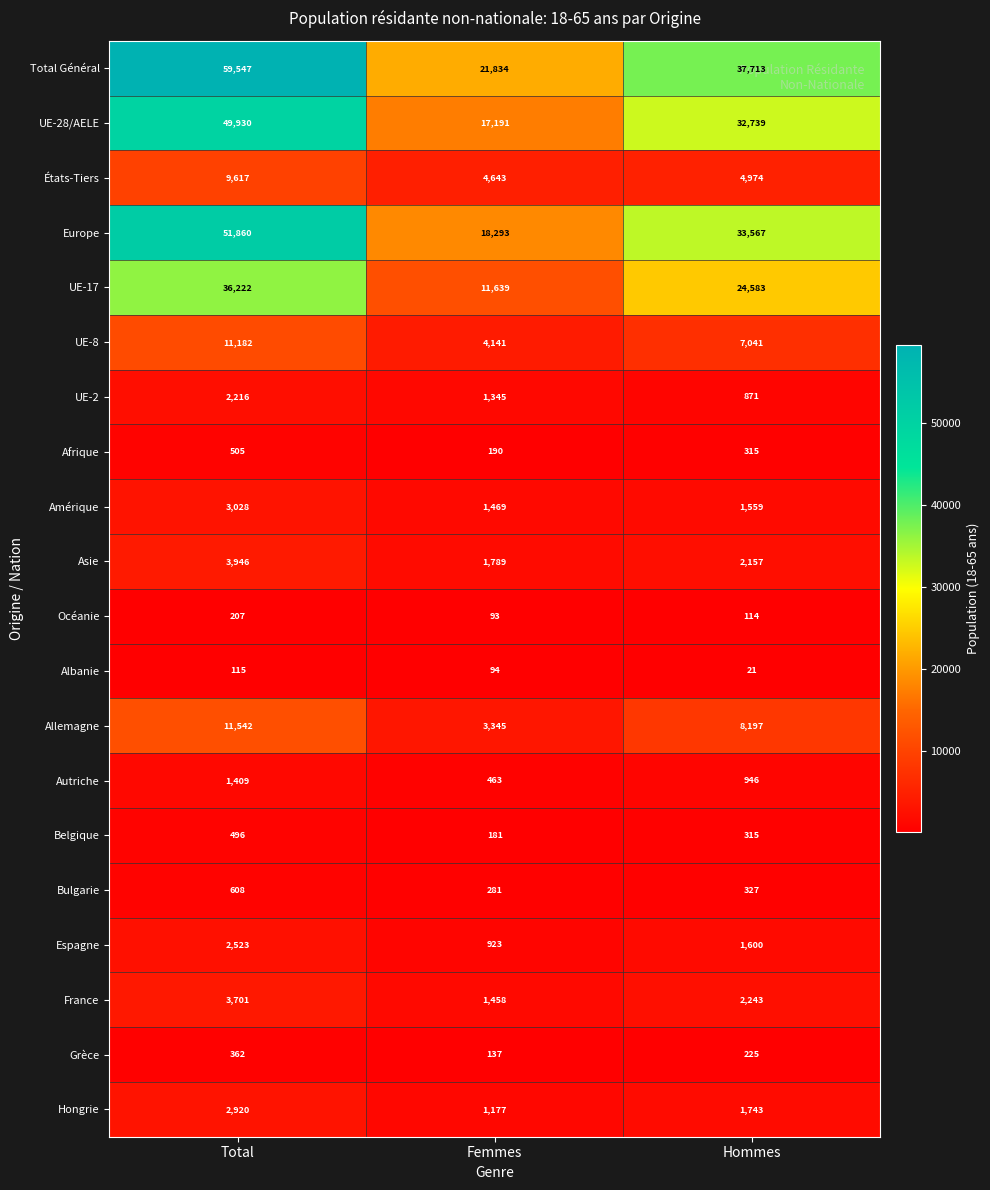

How many Océanie values are between 93 and 207?

3